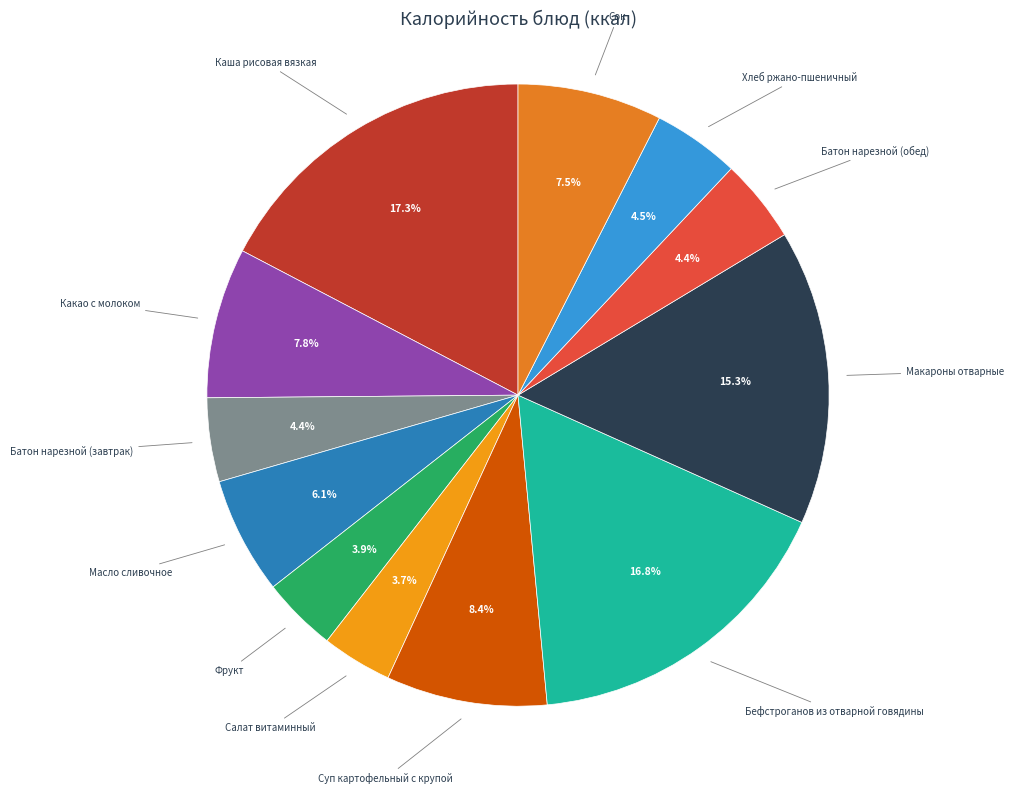

To the nearest percent, what is the average slice percentage?

8%